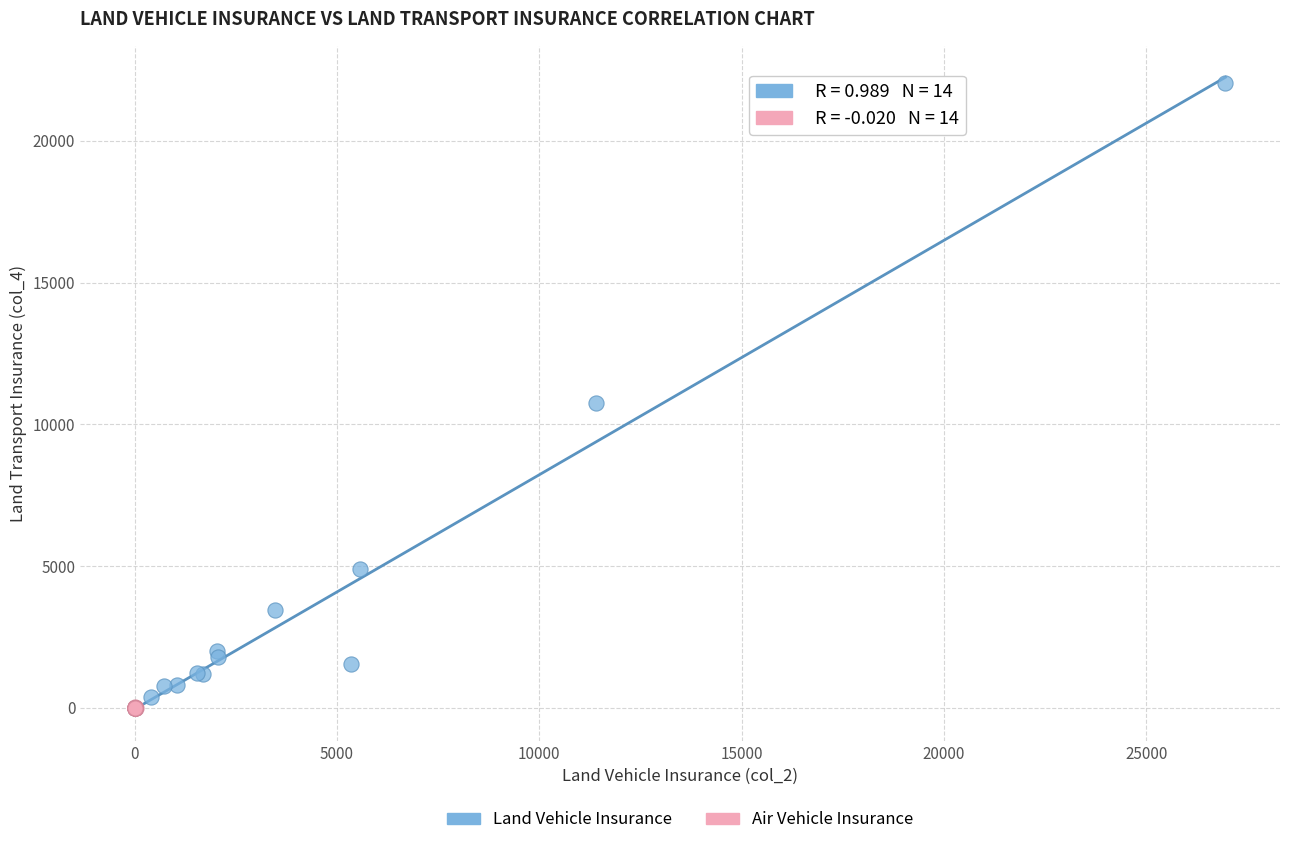

Which series reaches the maximum Y coordinate?

Land Vehicle Insurance